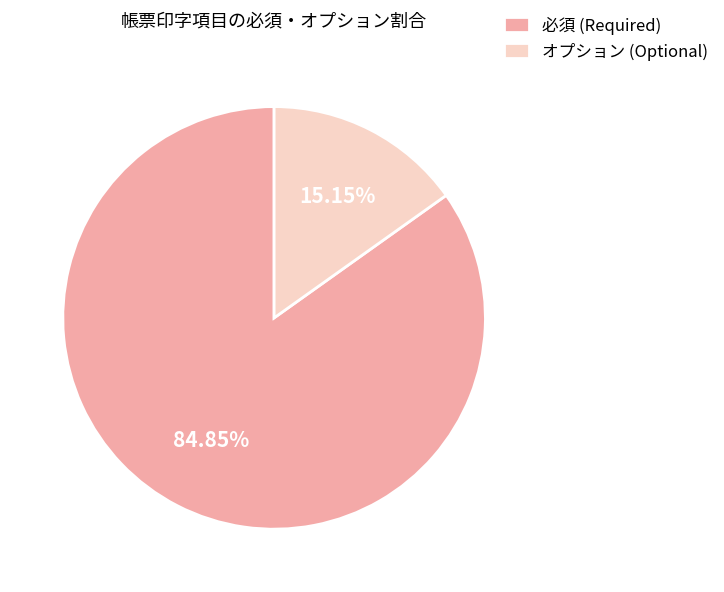

Which category has the biggest portion of the pie?

必須